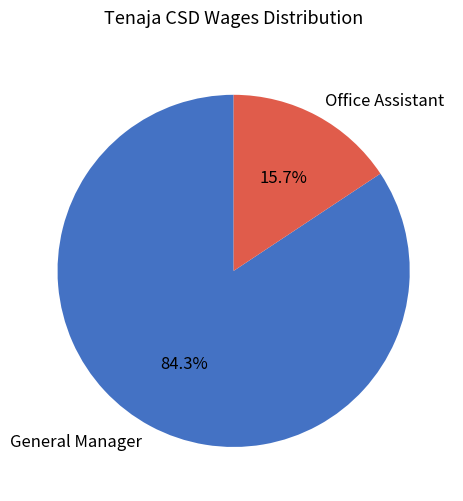

Which slice is the smallest?

Office Assistant